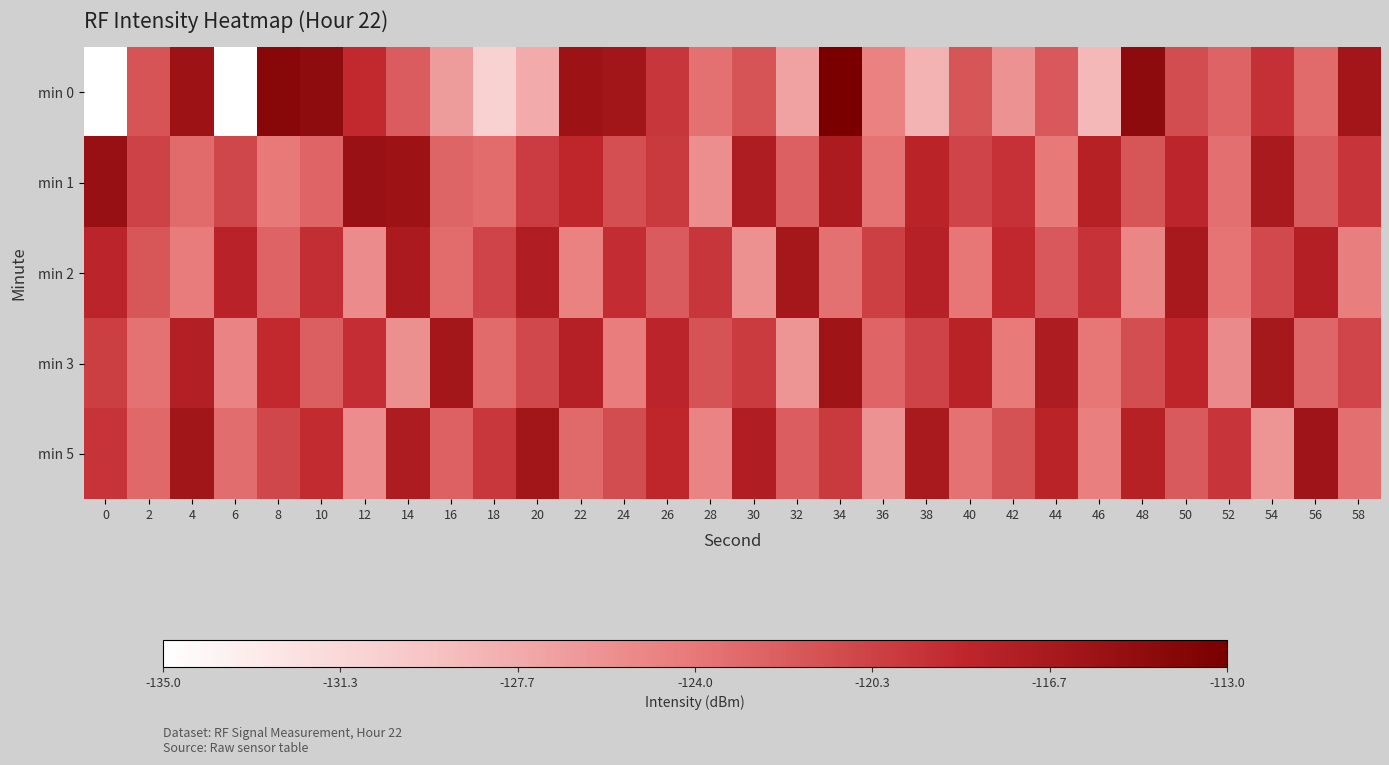

At 52, list the series in order from largest to smallest.

min 5, min 0, min 1, min 2, min 3